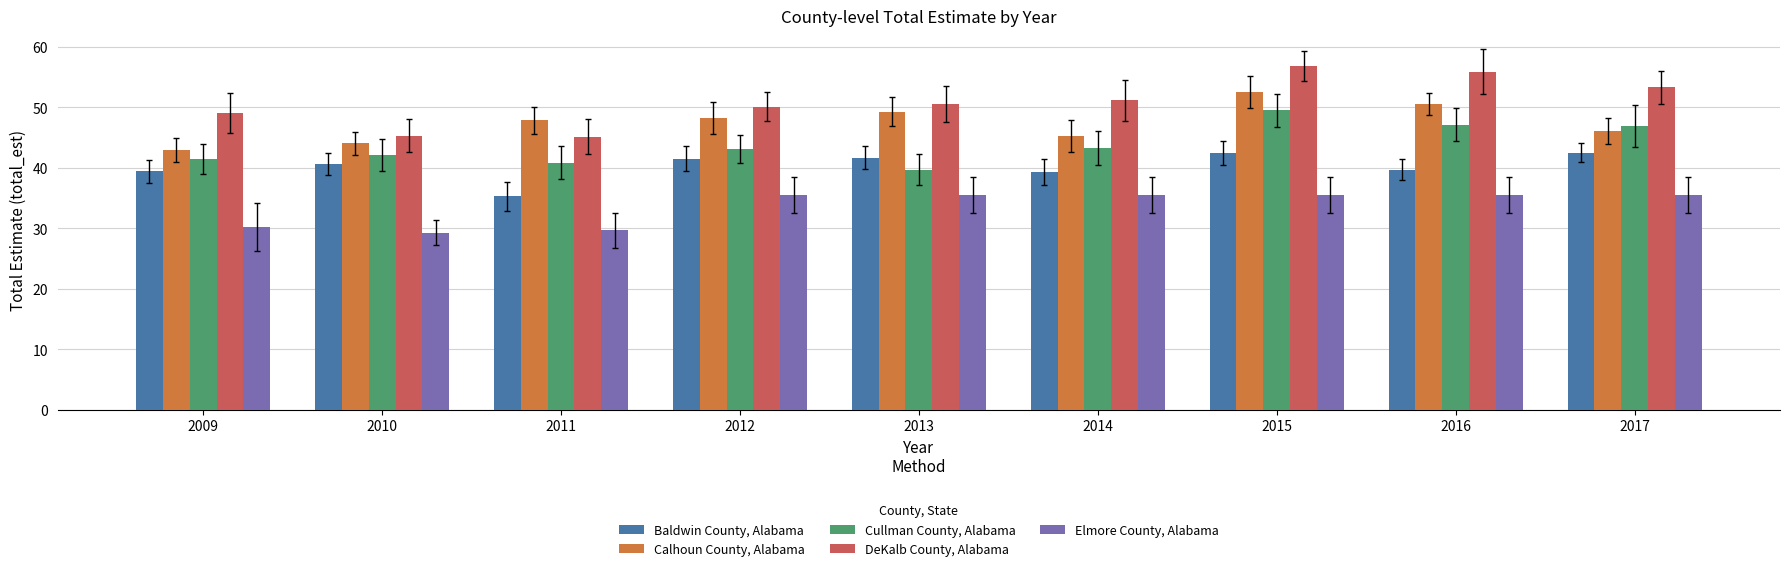

At which category is the sum across all series the highest?

2015